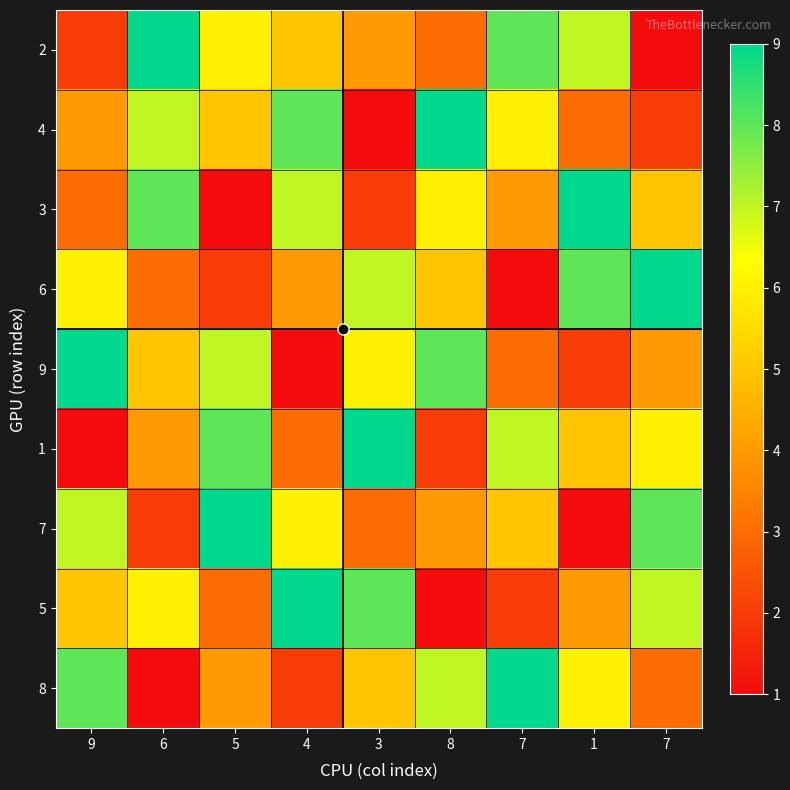

Reading left to right, extract all data points from this chart.

2: 9=2	6=9	5=6	4=5	3=4	8=3	7=8	1=7	7=1
4: 9=4	6=7	5=5	4=8	3=1	8=9	7=6	1=3	7=2
3: 9=3	6=8	5=1	4=7	3=2	8=6	7=4	1=9	7=5
6: 9=6	6=3	5=2	4=4	3=7	8=5	7=1	1=8	7=9
9: 9=9	6=5	5=7	4=1	3=6	8=8	7=3	1=2	7=4
1: 9=1	6=4	5=8	4=3	3=9	8=2	7=7	1=5	7=6
7: 9=7	6=2	5=9	4=6	3=3	8=4	7=5	1=1	7=8
5: 9=5	6=6	5=3	4=9	3=8	8=1	7=2	1=4	7=7
8: 9=8	6=1	5=4	4=2	3=5	8=7	7=9	1=6	7=3